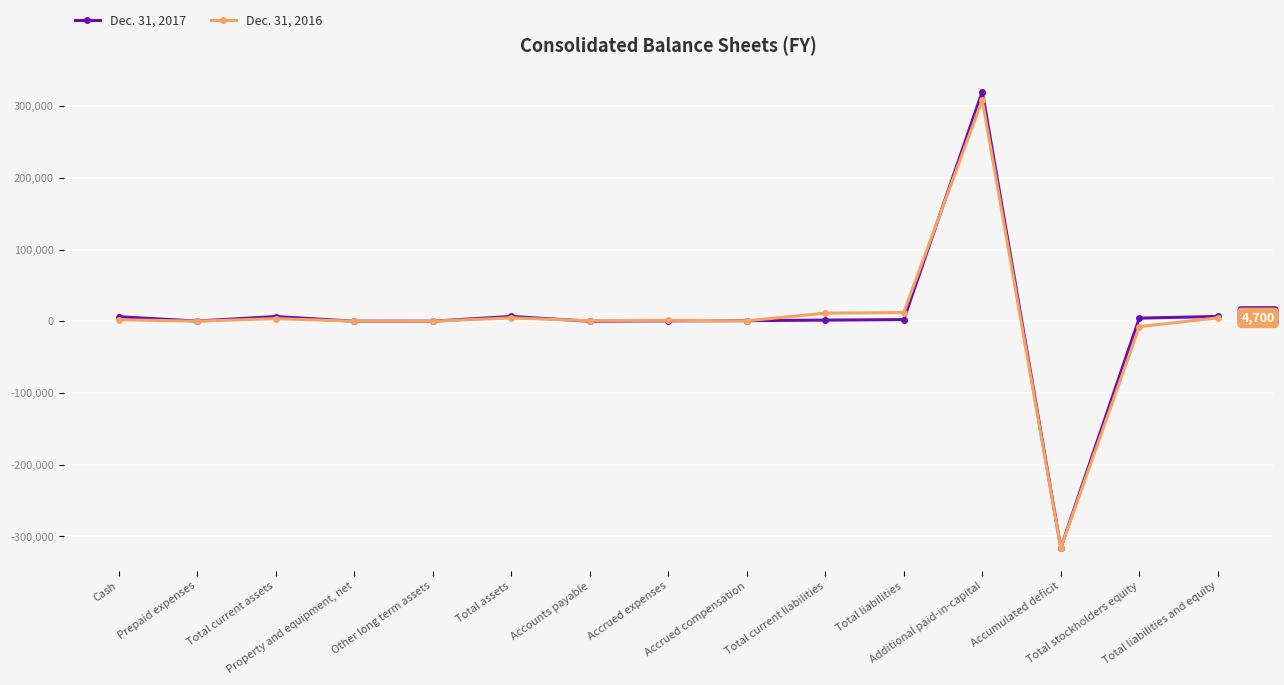

What is the minimum value for Dec. 31, 2016?

-316308